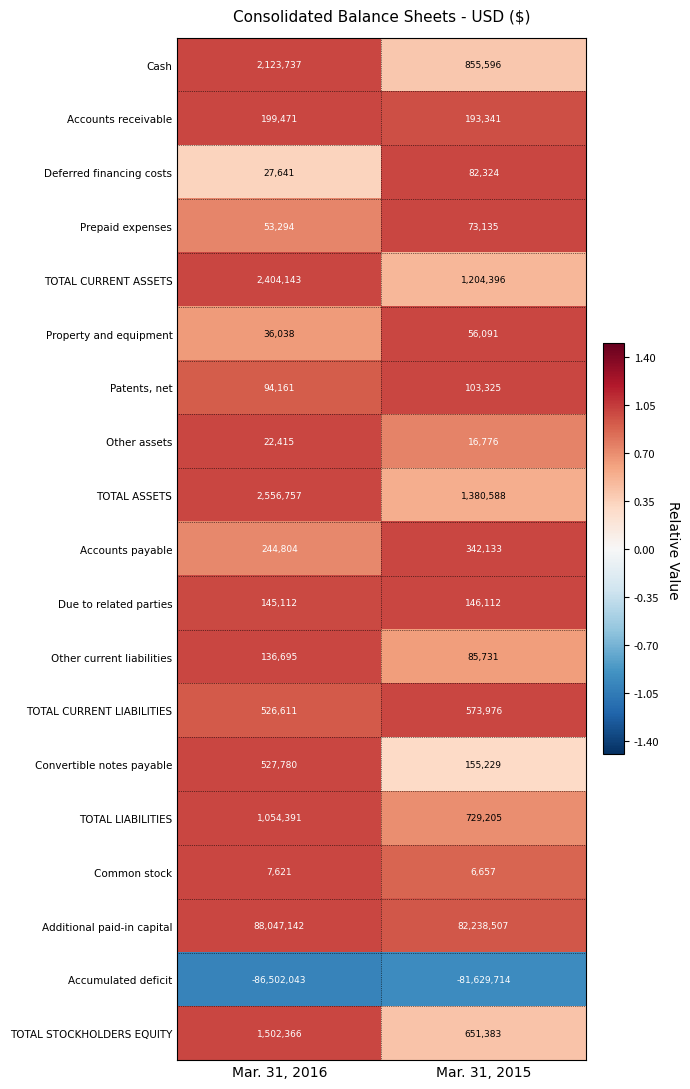

How many categories are shown in the chart?

2